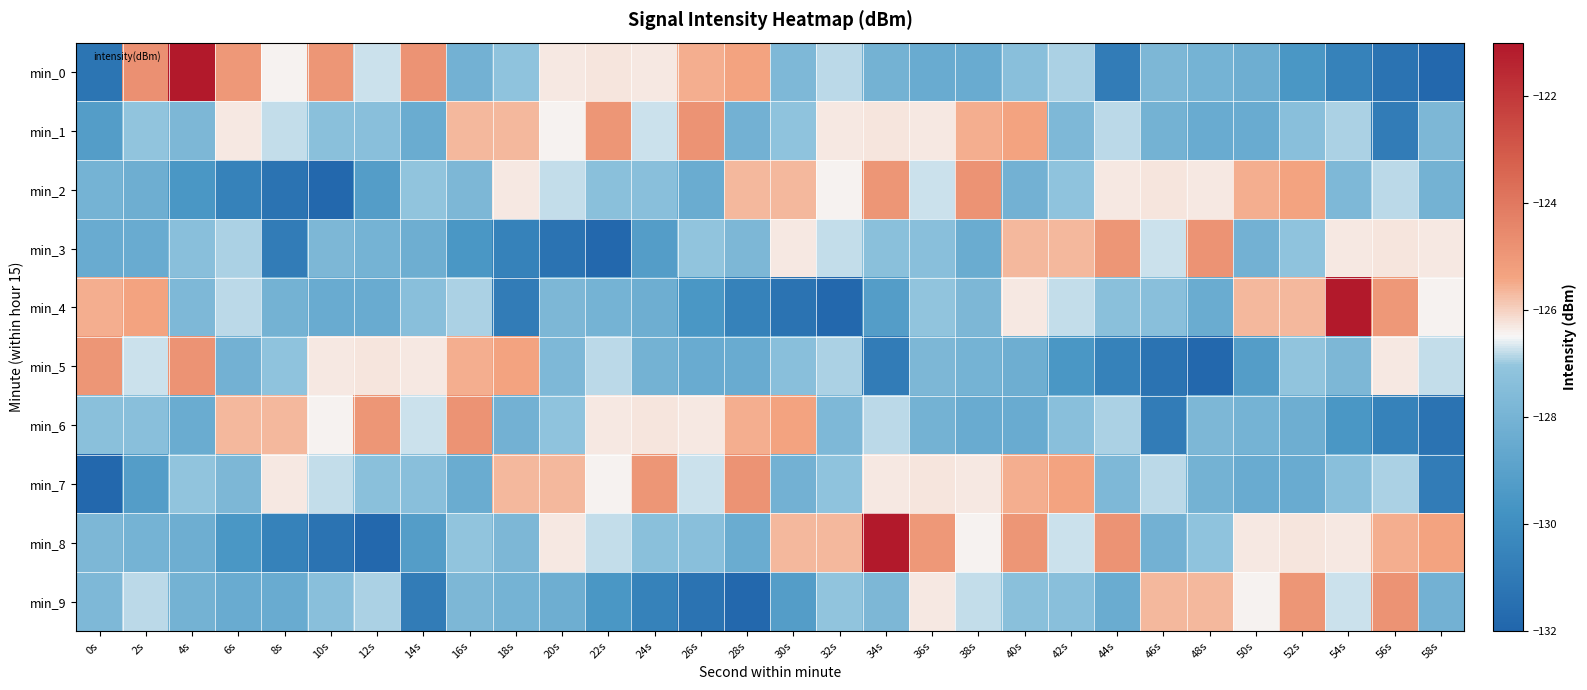

At 50s, list the series in order from smallest to largest.

min_5, min_1, min_7, min_0, min_3, min_6, min_9, min_8, min_4, min_2